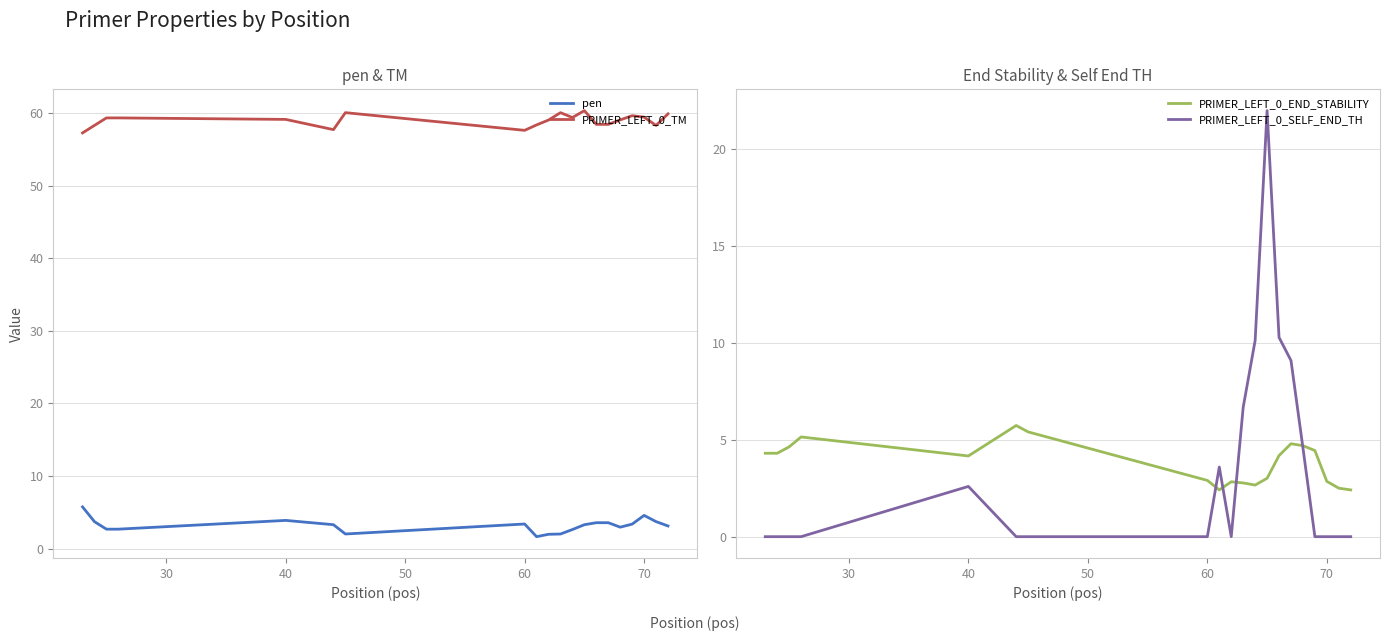

What is the maximum value for pen?

5.8